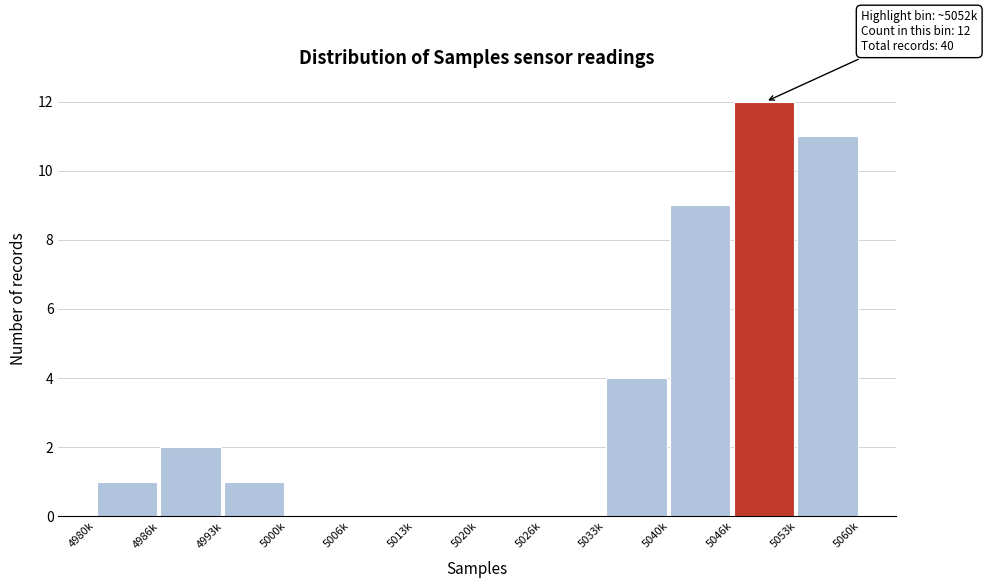

Reading left to right, transcribe all the data shown in this chart.

4980k=1	4986k=2	4993k=1	5000k=0	5006k=0	5013k=0	5020k=0	5026k=0	5033k=4	5040k=9	5046k=12	5053k=11